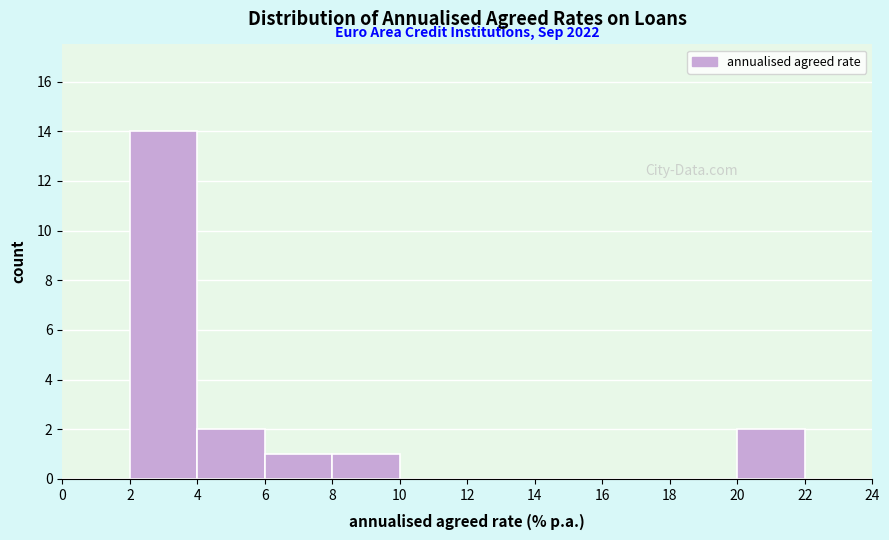

Which range on the x-axis has the tallest bar?

2 to 4